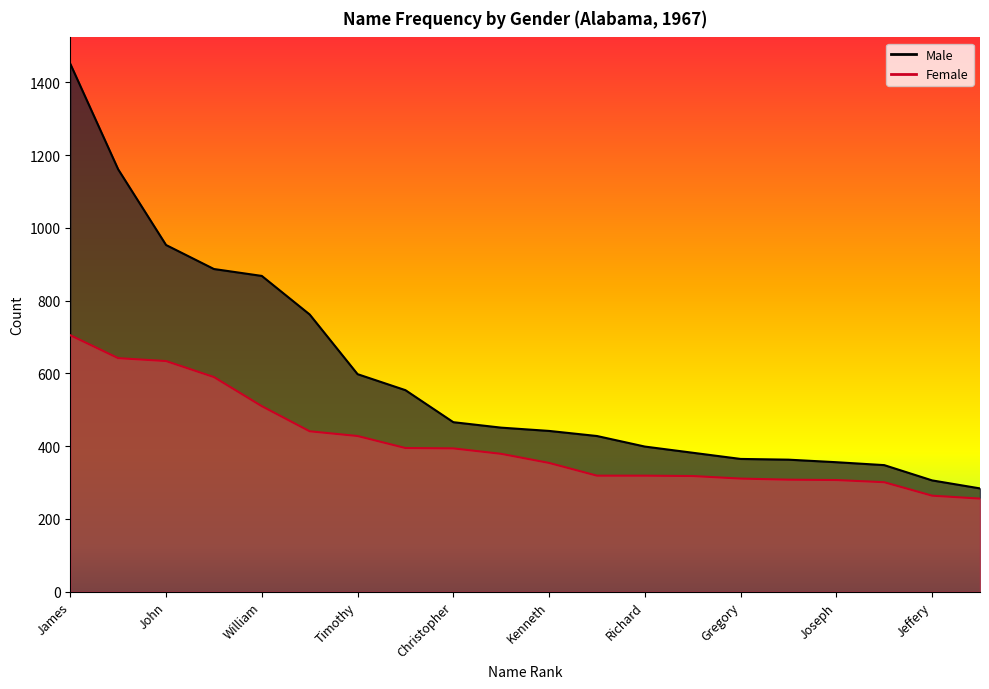

True or false: Male has more than 0 points higher than both neighbors.

False